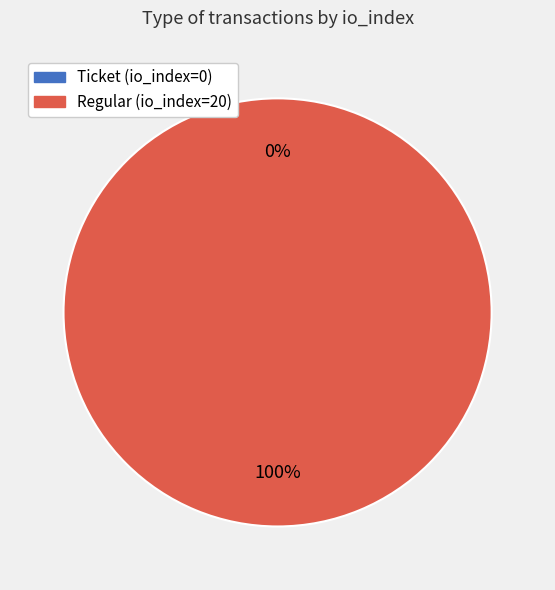

Rank the categories by value from lowest to highest.

Ticket (io_index=0), Regular (io_index=20)